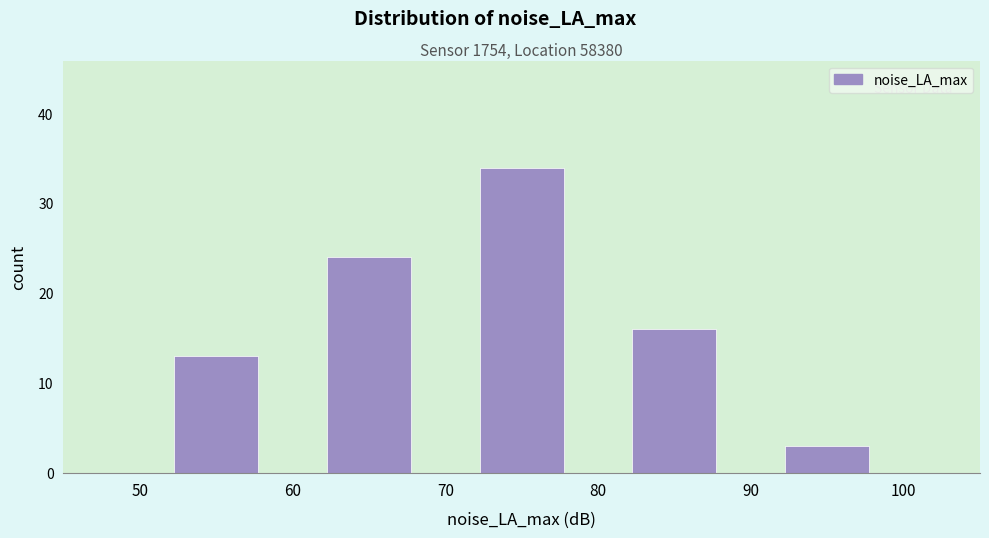

Reading left to right, list every bar in this chart as the range it spans on the x-axis followed by its height. The values are not printed on the chart, so give them approximately, as read against the axis.

50 to 60: 13
60 to 70: 24
70 to 80: 34
80 to 90: 16
90 to 100: 3